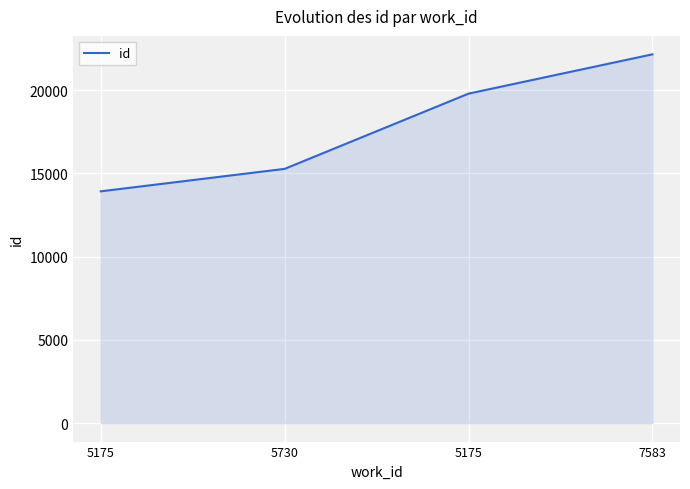

Count the number of data series in this chart.

1